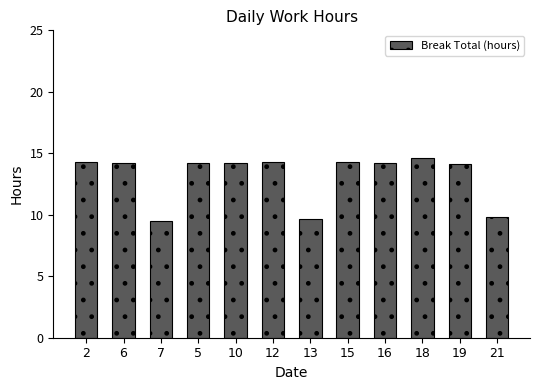

What is the sum of all values?

157.5